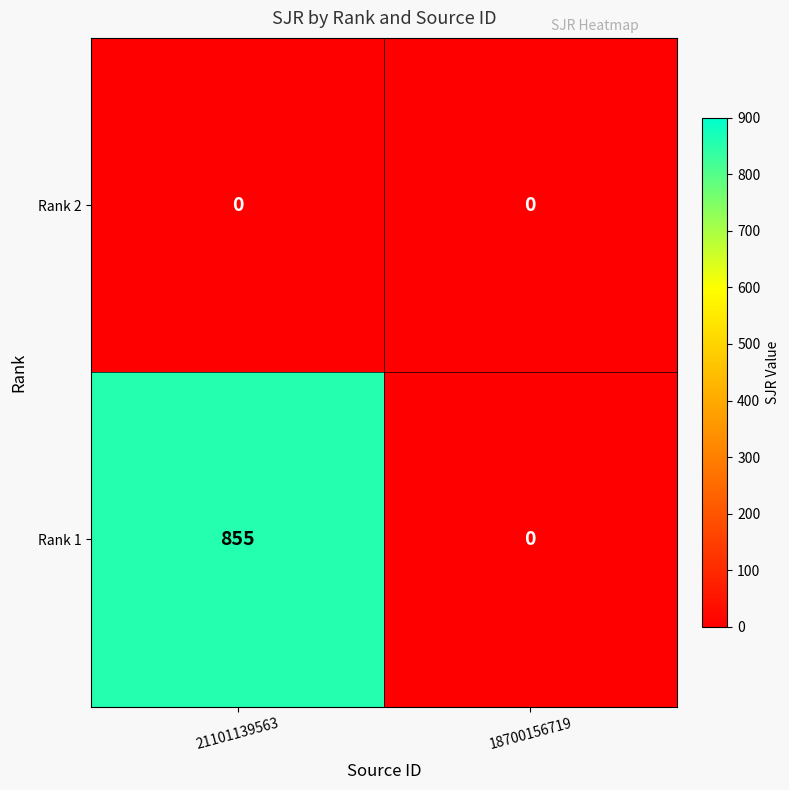

What is the sum of the Rank 1 values at 21101139563 and 18700156719?

855